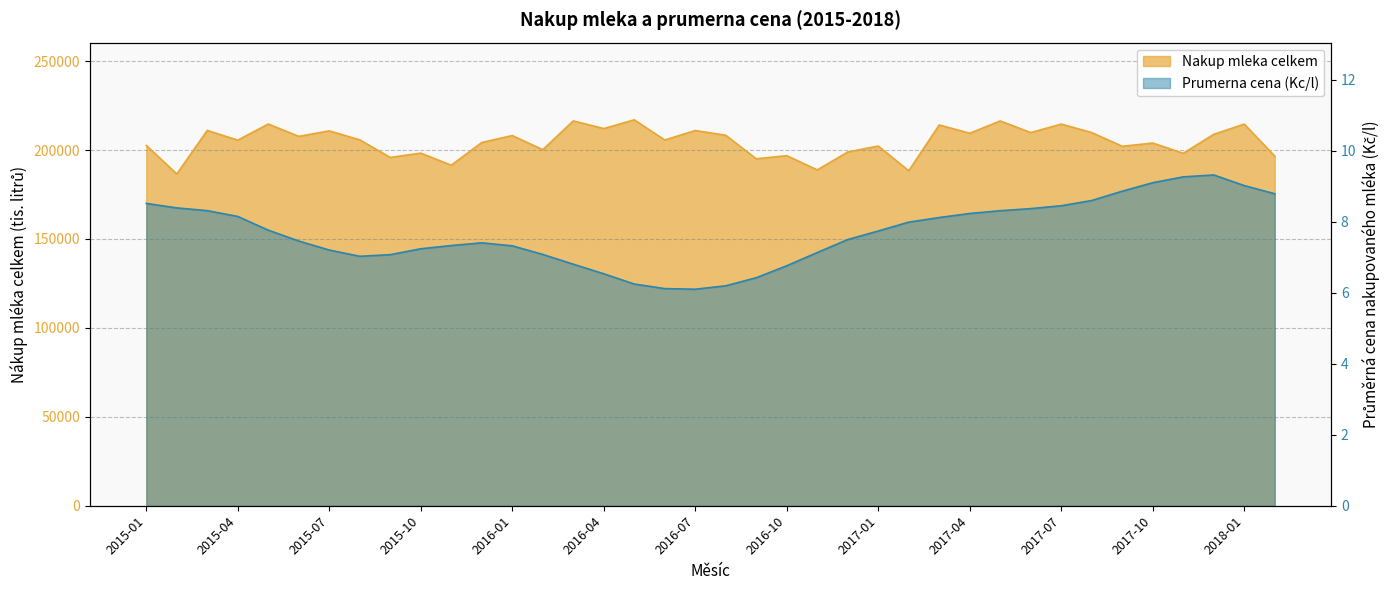

What is the total value across all series at 2016-05?

217029.2